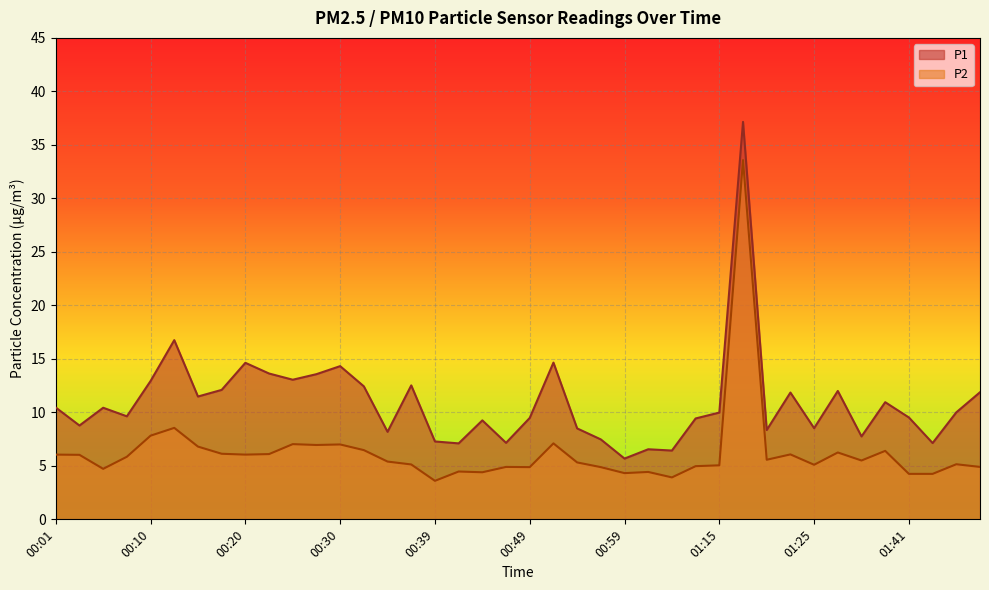

What position from the right is 00:39?

24